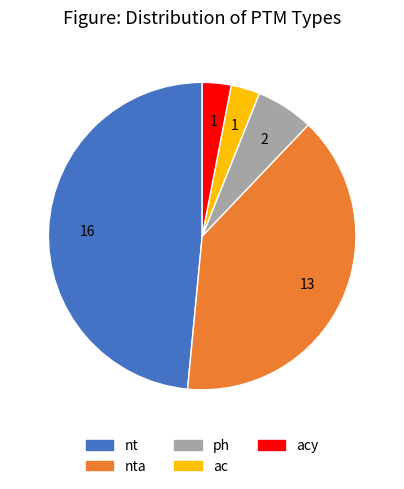

Is there a majority slice in this chart?

No